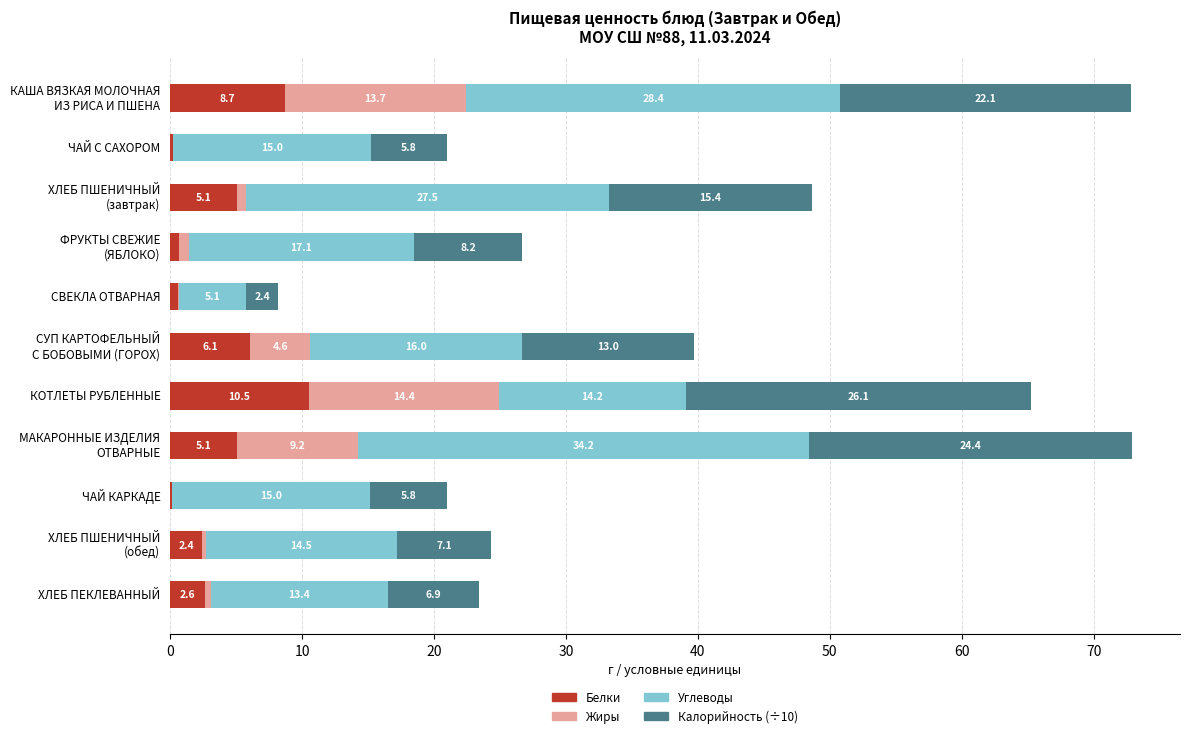

True or false: Белки has a value of 10.5 at КОТЛЕТЫ РУБЛЕННЫЕ.

True